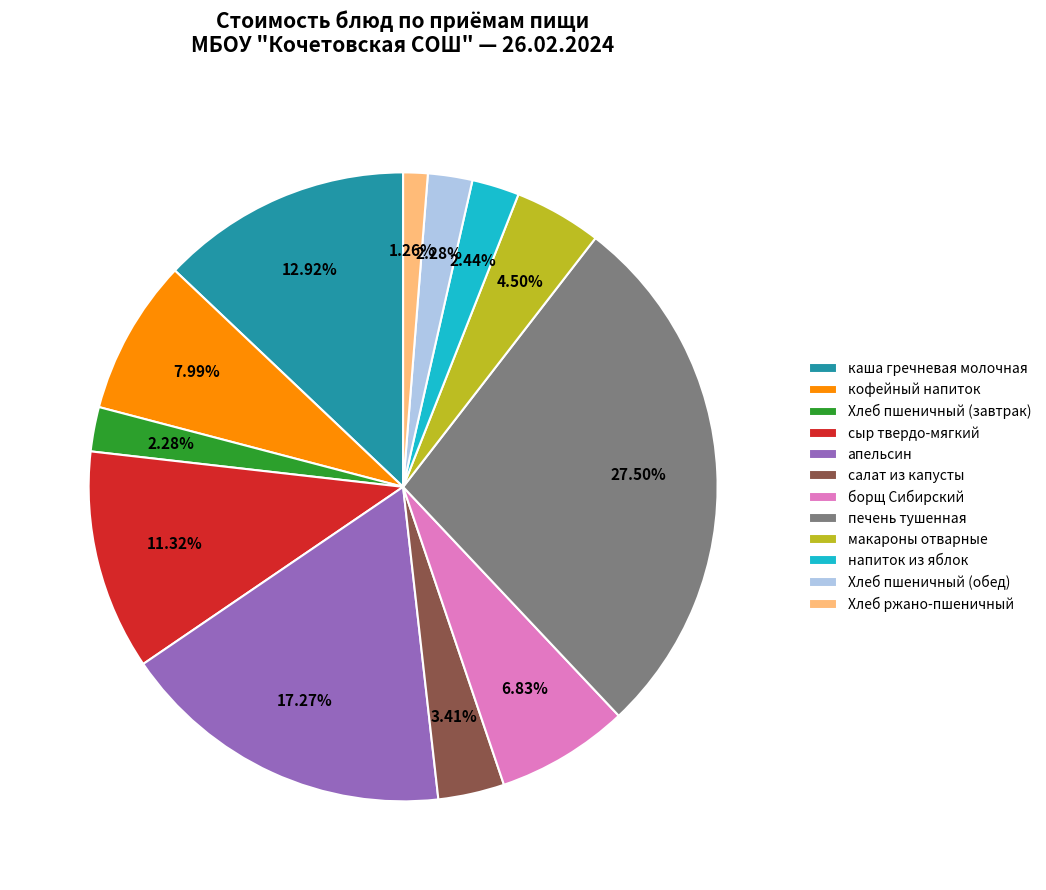

Do кофейный напиток and печень тушенная together represent more than half of the pie?

No